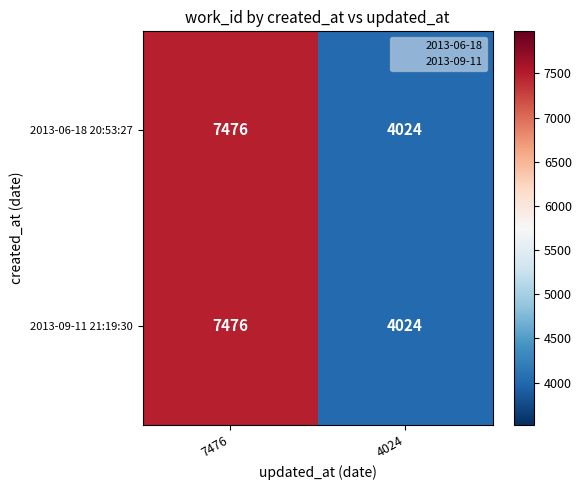

What is the minimum value shown in the chart?

4024